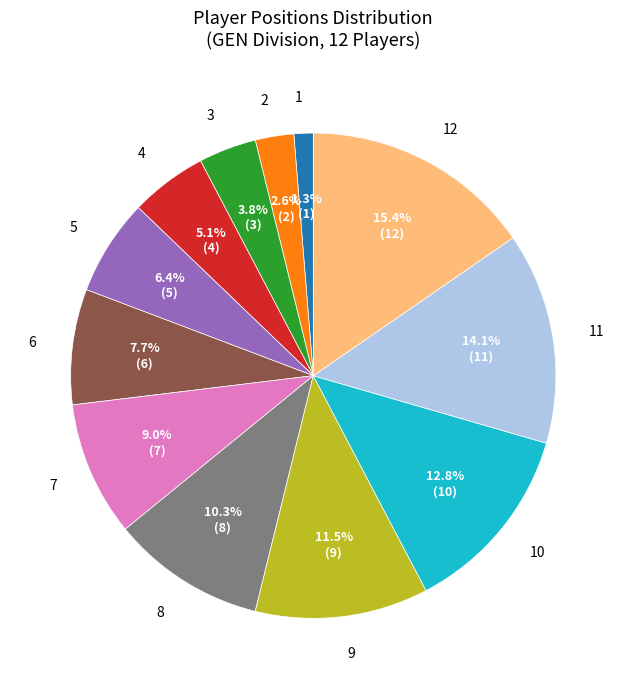

How many slices are in this pie chart?

12